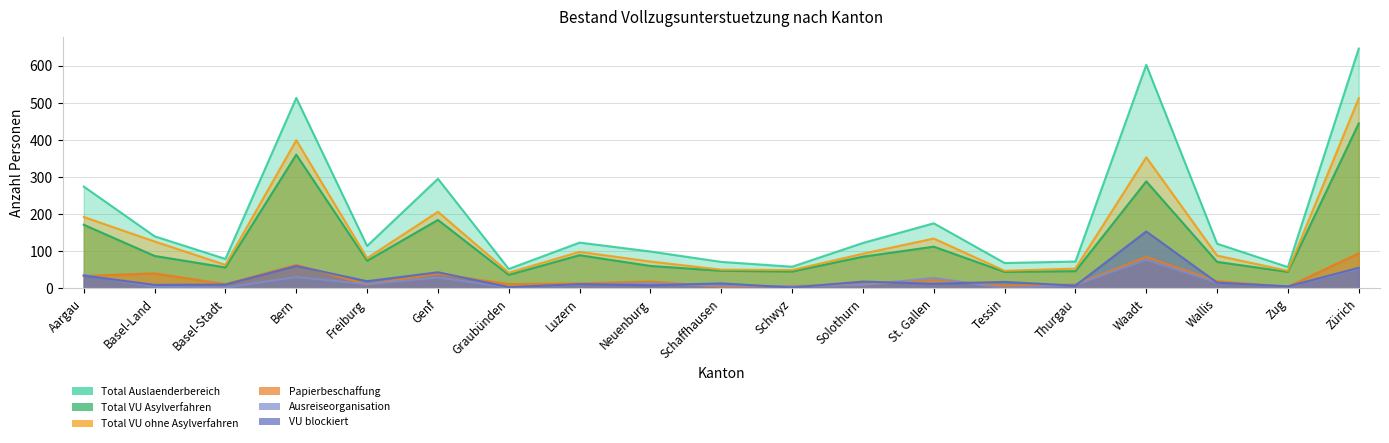

At which category is the sum across all series the highest?

Zürich